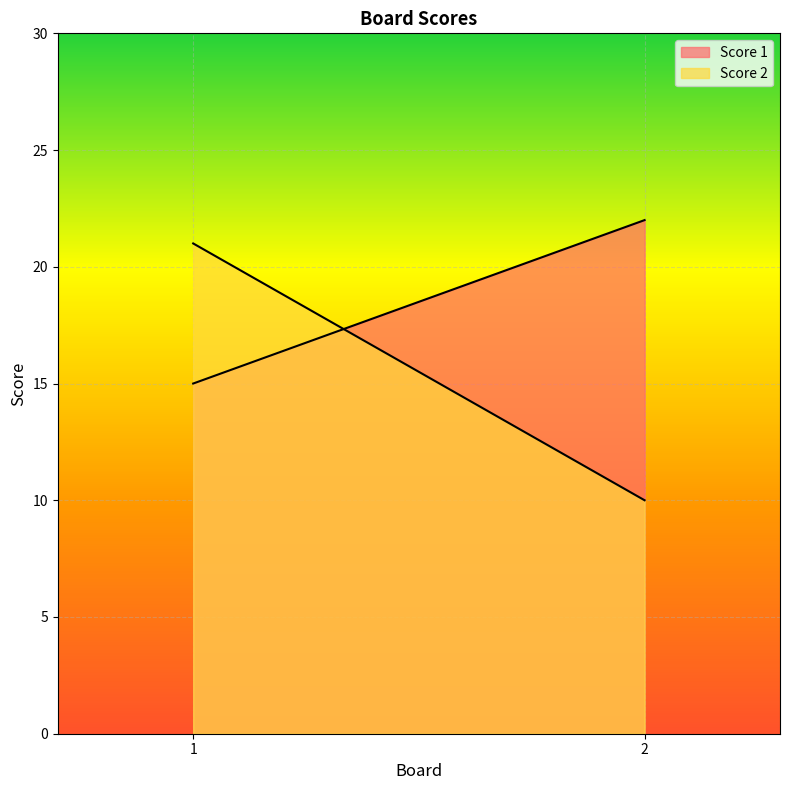

At how many categories does at least one series exceed 13?

2